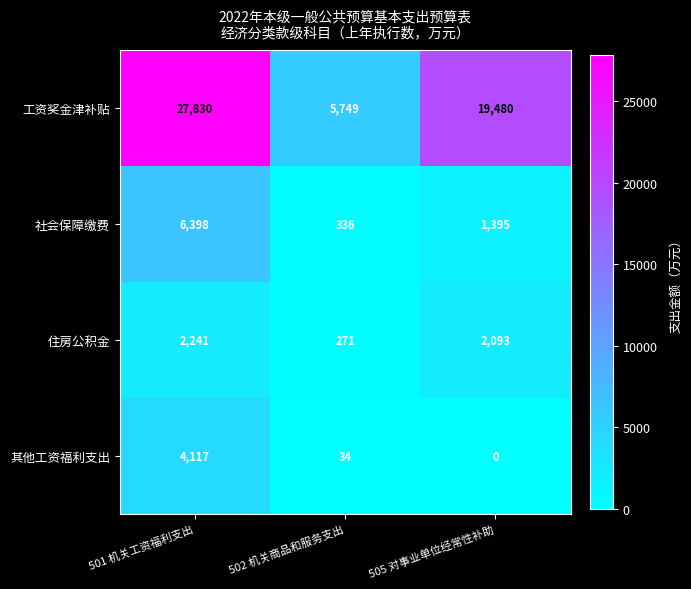

How many distinct data groups are displayed?

4